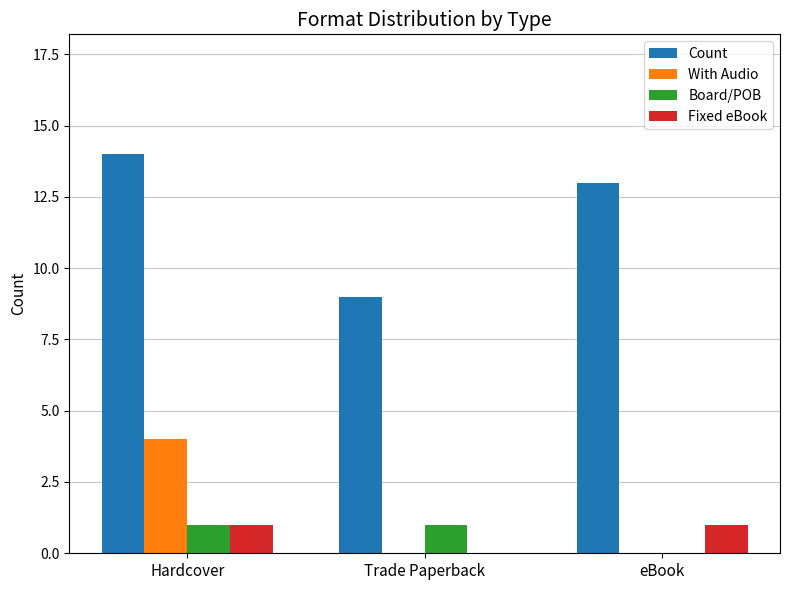

The With Audio series shows 3 at Trade Paperback. True or false?

False